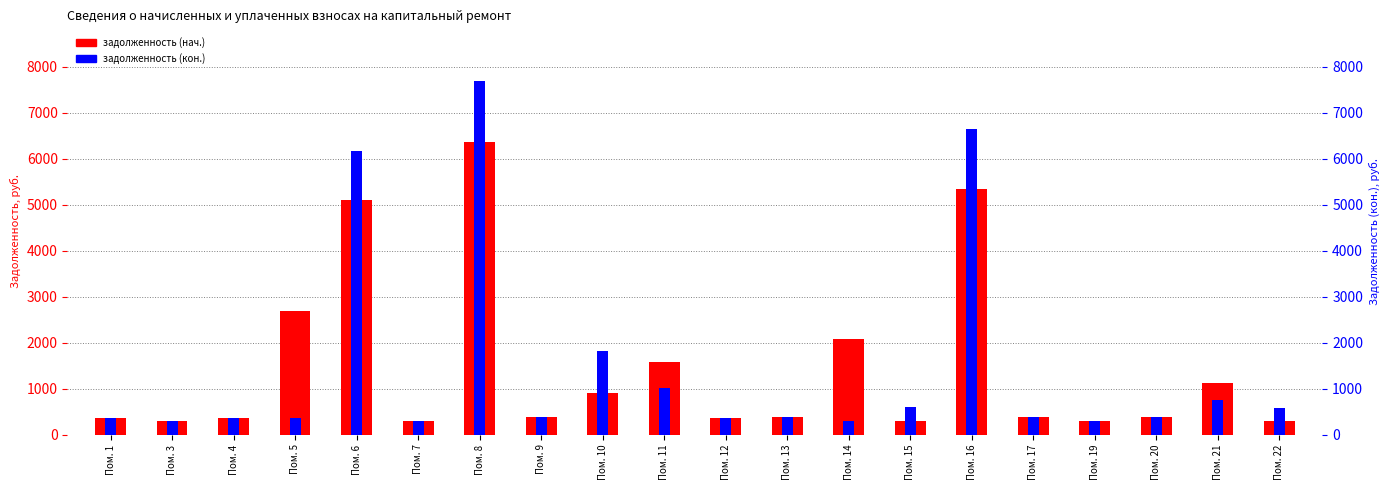

How many distinct data groups are displayed?

2